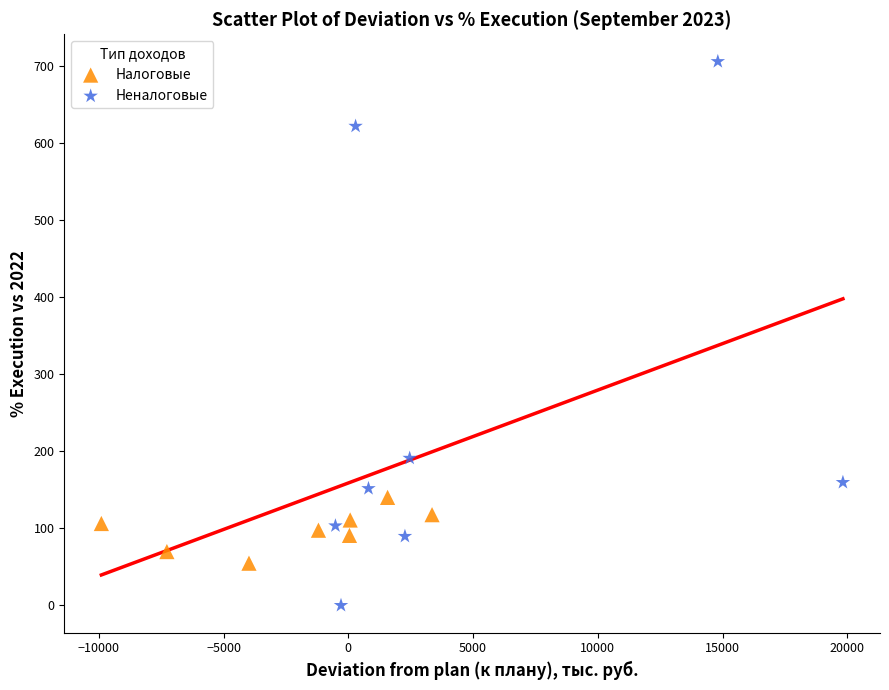

Which series reaches the minimum Y coordinate?

Неналоговые